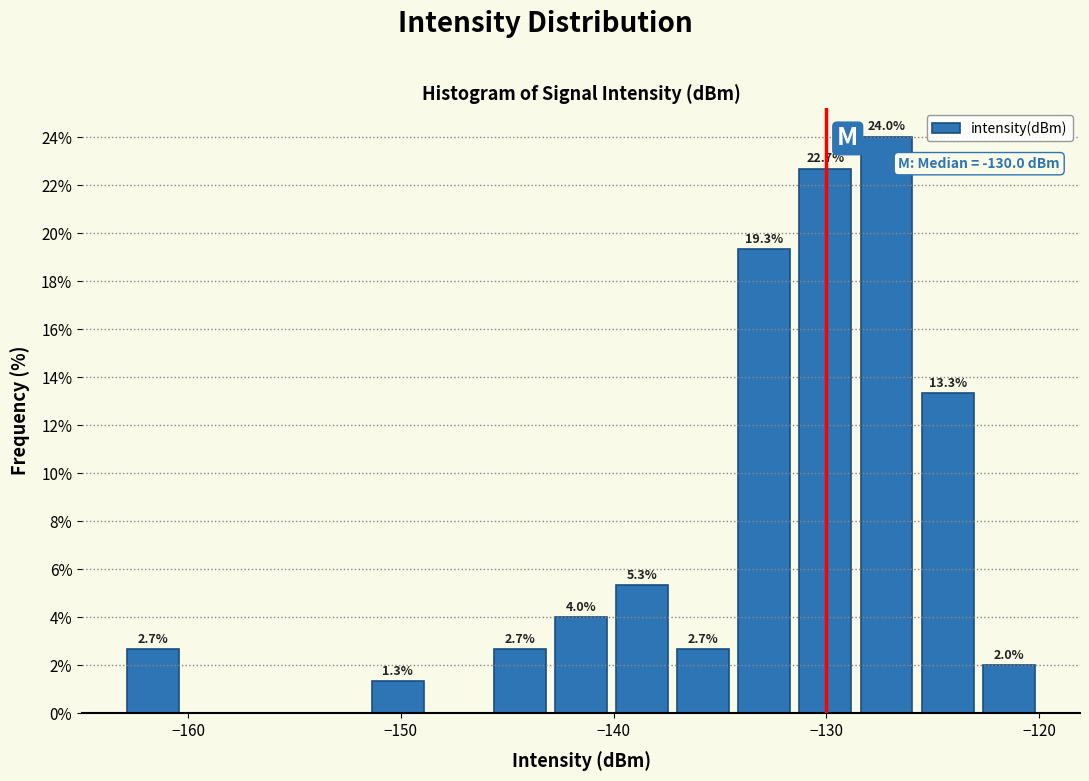

Read against the x-axis, roughly where is the centre of the tallest bar?

-127